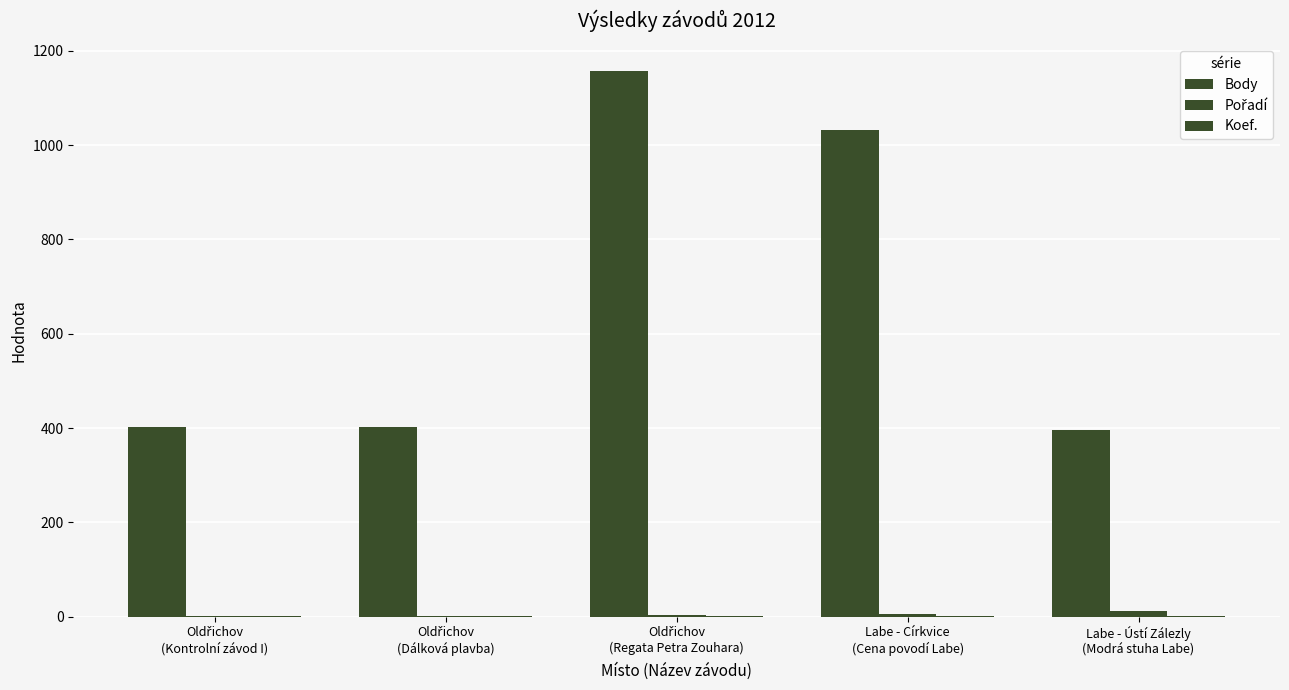

How many groups of bars are there?

5